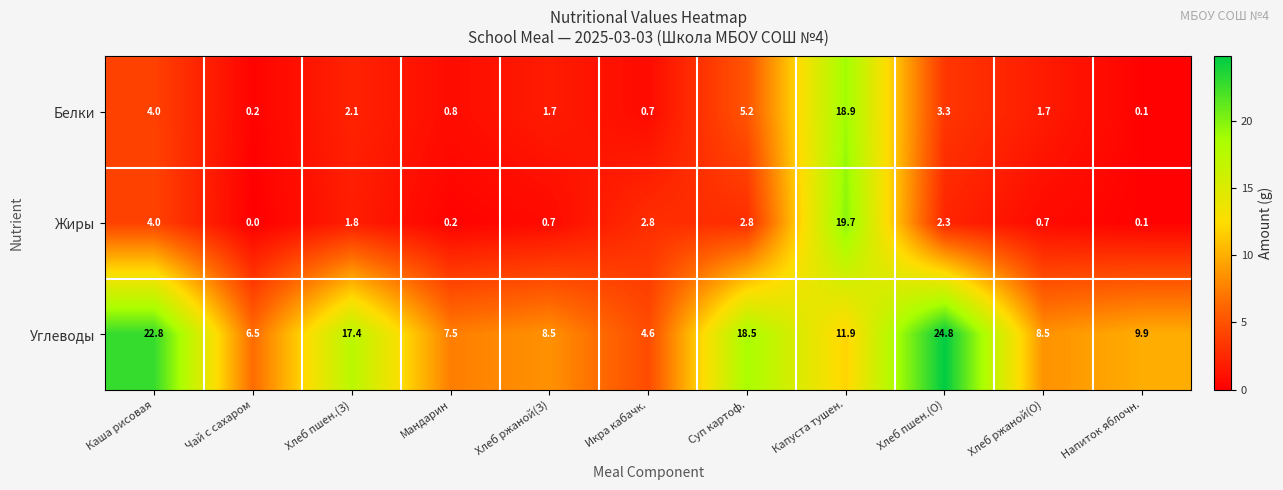

What is the difference between the Белки values at Напиток яблочн. and Хлеб ржаной(О)?

1.6